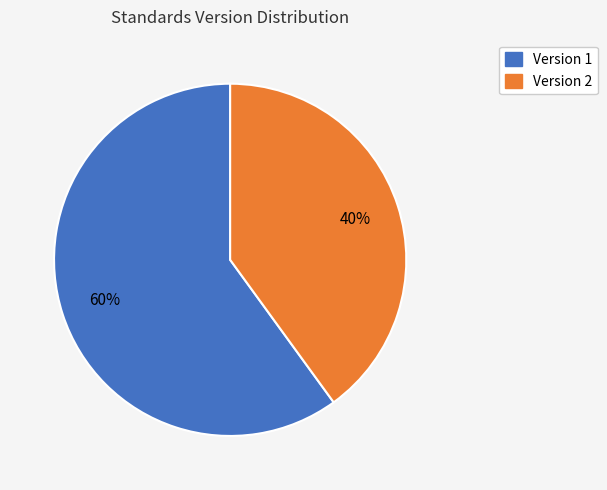

Is it true that Version 1 is 68% of the pie?

False